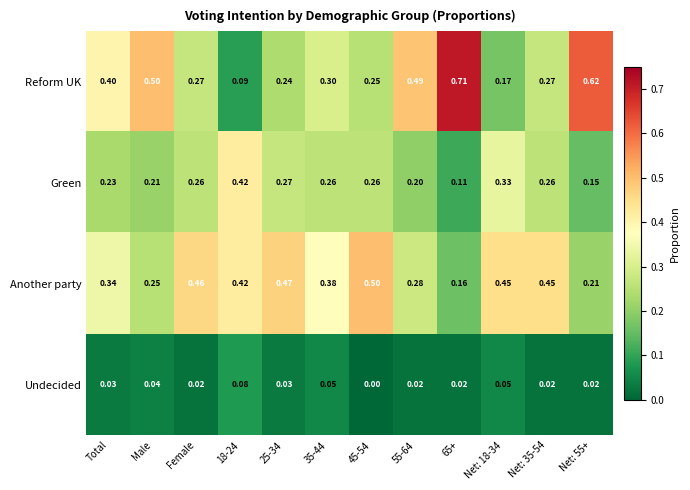

Which series has the largest total across all categories?

Another party